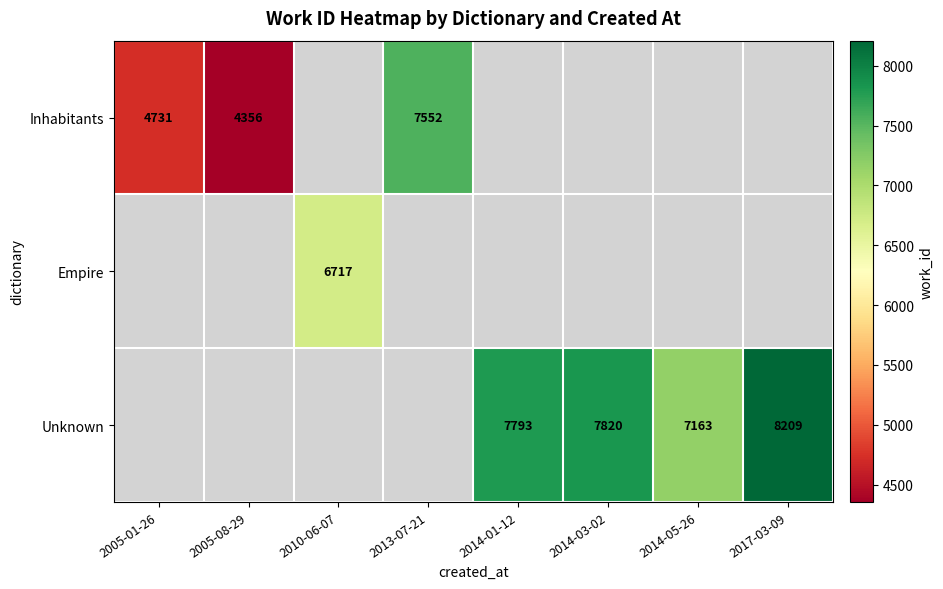

The Empire series shows 6717 at 2010-06-07. True or false?

True